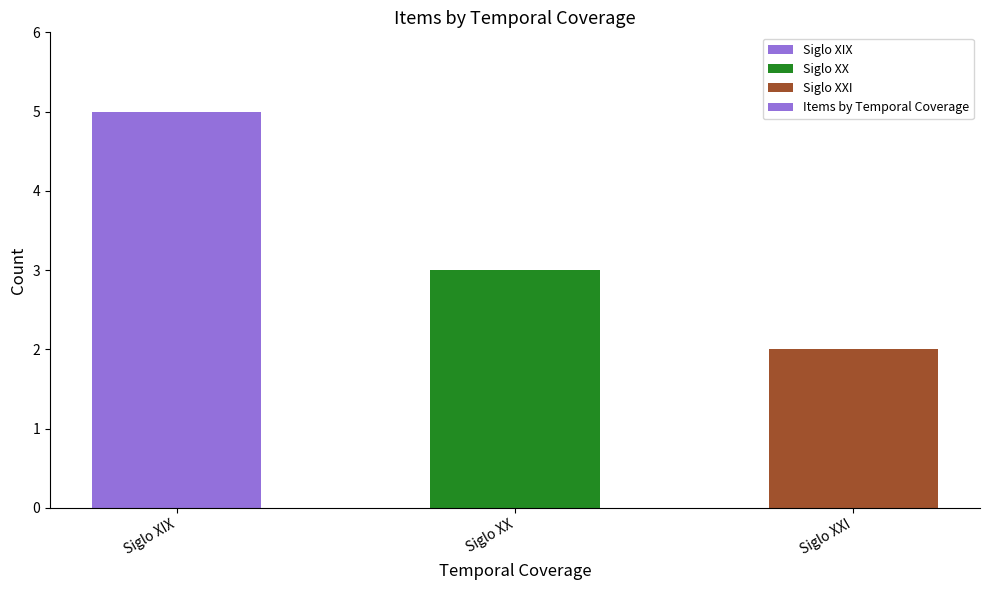

What is the label of the 3rd bar from the left?

Siglo XXI